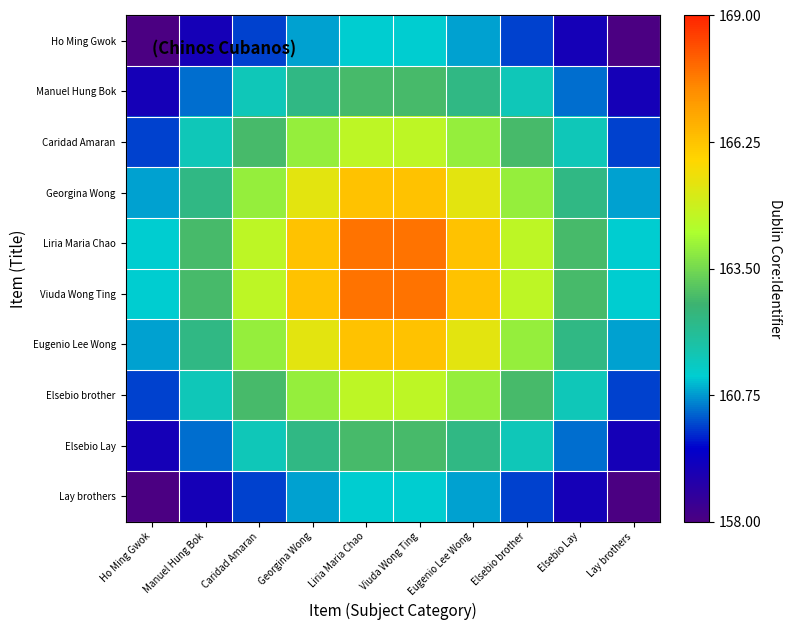

Reading left to right, transcribe all the data shown in this chart.

Ho Ming Gwok: Ho Ming Gwok=158.0	Manuel Hung Bok=159.1	Caridad Amaran=160.1	Georgina Wong=160.8	Liria Maria Chao=161.2	Viuda Wong Ting=161.2	Eugenio Lee Wong=160.8	Elsebio brother=160.1	Elsebio Lay=159.1	Lay brothers=158.0
Manuel Hung Bok: Ho Ming Gwok=159.1	Manuel Hung Bok=160.4	Caridad Amaran=161.6	Georgina Wong=162.4	Liria Maria Chao=162.9	Viuda Wong Ting=162.9	Eugenio Lee Wong=162.4	Elsebio brother=161.6	Elsebio Lay=160.4	Lay brothers=159.1
Caridad Amaran: Ho Ming Gwok=160.1	Manuel Hung Bok=161.6	Caridad Amaran=162.9	Georgina Wong=164.0	Liria Maria Chao=164.6	Viuda Wong Ting=164.6	Eugenio Lee Wong=164.0	Elsebio brother=162.9	Elsebio Lay=161.6	Lay brothers=160.1
Georgina Wong: Ho Ming Gwok=160.8	Manuel Hung Bok=162.4	Caridad Amaran=164.0	Georgina Wong=165.3	Liria Maria Chao=166.3	Viuda Wong Ting=166.3	Eugenio Lee Wong=165.3	Elsebio brother=164.0	Elsebio Lay=162.4	Lay brothers=160.8
Liria Maria Chao: Ho Ming Gwok=161.2	Manuel Hung Bok=162.9	Caridad Amaran=164.6	Georgina Wong=166.3	Liria Maria Chao=167.8	Viuda Wong Ting=167.8	Eugenio Lee Wong=166.3	Elsebio brother=164.6	Elsebio Lay=162.9	Lay brothers=161.2
Viuda Wong Ting: Ho Ming Gwok=161.2	Manuel Hung Bok=162.9	Caridad Amaran=164.6	Georgina Wong=166.3	Liria Maria Chao=167.8	Viuda Wong Ting=167.8	Eugenio Lee Wong=166.3	Elsebio brother=164.6	Elsebio Lay=162.9	Lay brothers=161.2
Eugenio Lee Wong: Ho Ming Gwok=160.8	Manuel Hung Bok=162.4	Caridad Amaran=164.0	Georgina Wong=165.3	Liria Maria Chao=166.3	Viuda Wong Ting=166.3	Eugenio Lee Wong=165.3	Elsebio brother=164.0	Elsebio Lay=162.4	Lay brothers=160.8
Elsebio brother: Ho Ming Gwok=160.1	Manuel Hung Bok=161.6	Caridad Amaran=162.9	Georgina Wong=164.0	Liria Maria Chao=164.6	Viuda Wong Ting=164.6	Eugenio Lee Wong=164.0	Elsebio brother=162.9	Elsebio Lay=161.6	Lay brothers=160.1
Elsebio Lay: Ho Ming Gwok=159.1	Manuel Hung Bok=160.4	Caridad Amaran=161.6	Georgina Wong=162.4	Liria Maria Chao=162.9	Viuda Wong Ting=162.9	Eugenio Lee Wong=162.4	Elsebio brother=161.6	Elsebio Lay=160.4	Lay brothers=159.1
Lay brothers: Ho Ming Gwok=158.0	Manuel Hung Bok=159.1	Caridad Amaran=160.1	Georgina Wong=160.8	Liria Maria Chao=161.2	Viuda Wong Ting=161.2	Eugenio Lee Wong=160.8	Elsebio brother=160.1	Elsebio Lay=159.1	Lay brothers=158.0